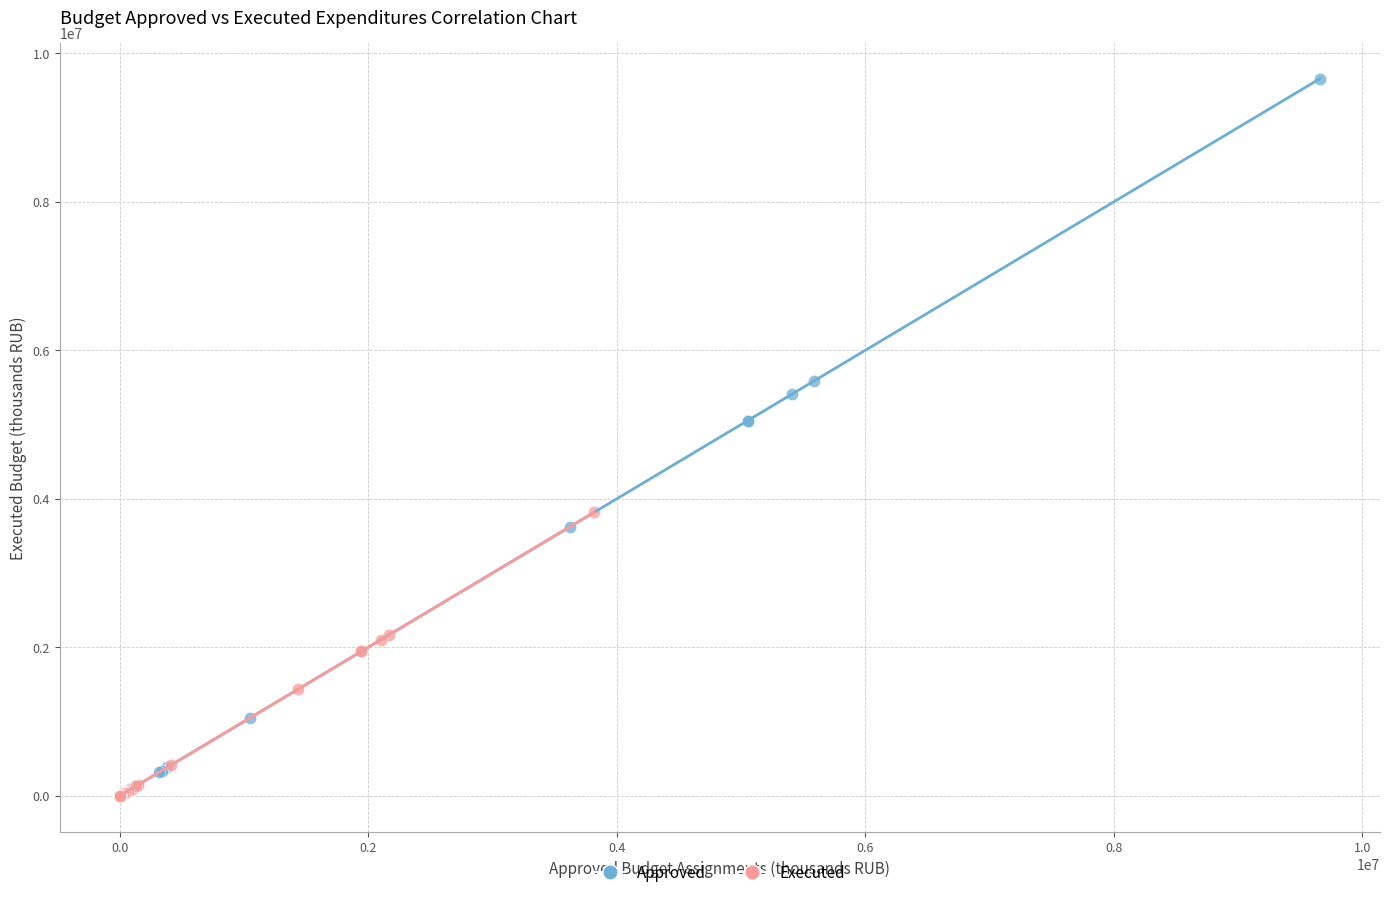

Which series reaches the maximum Y coordinate?

Approved